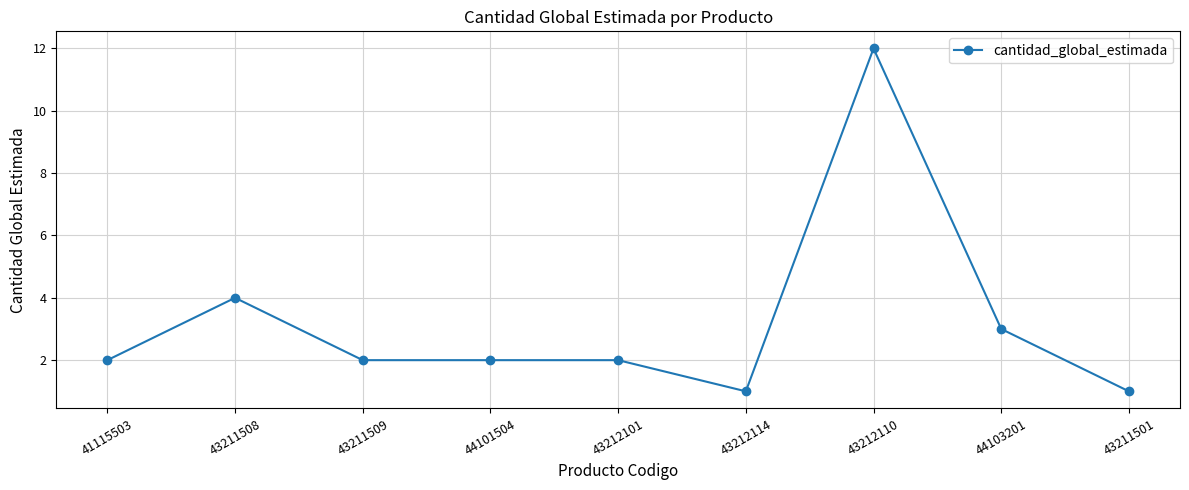

What is the value of the 8th point from the left?

3